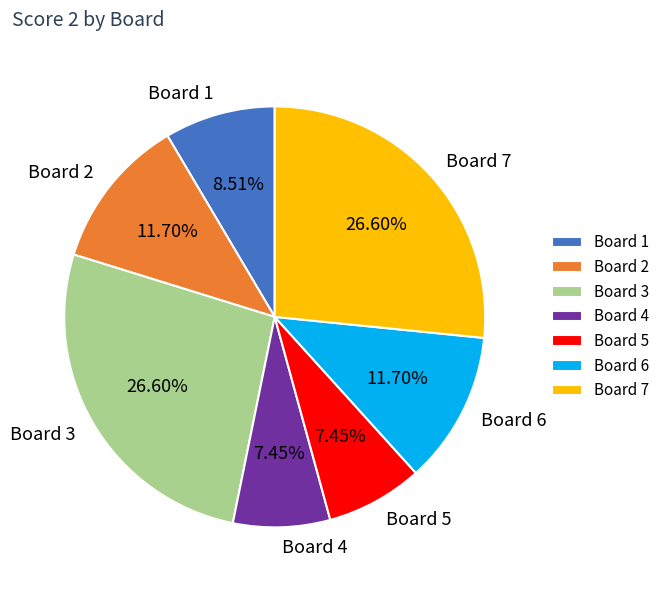

Is the sum of Board 2 and Board 4 greater than half?

No